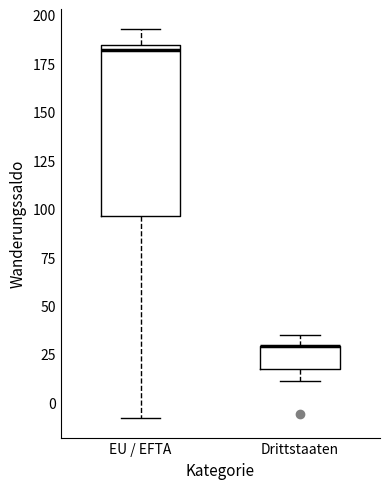

Where does the lower whisker of the box for Drittstaaten end on the y-axis? The values are not printed on the chart, so give them approximately, as read against the axis.

10